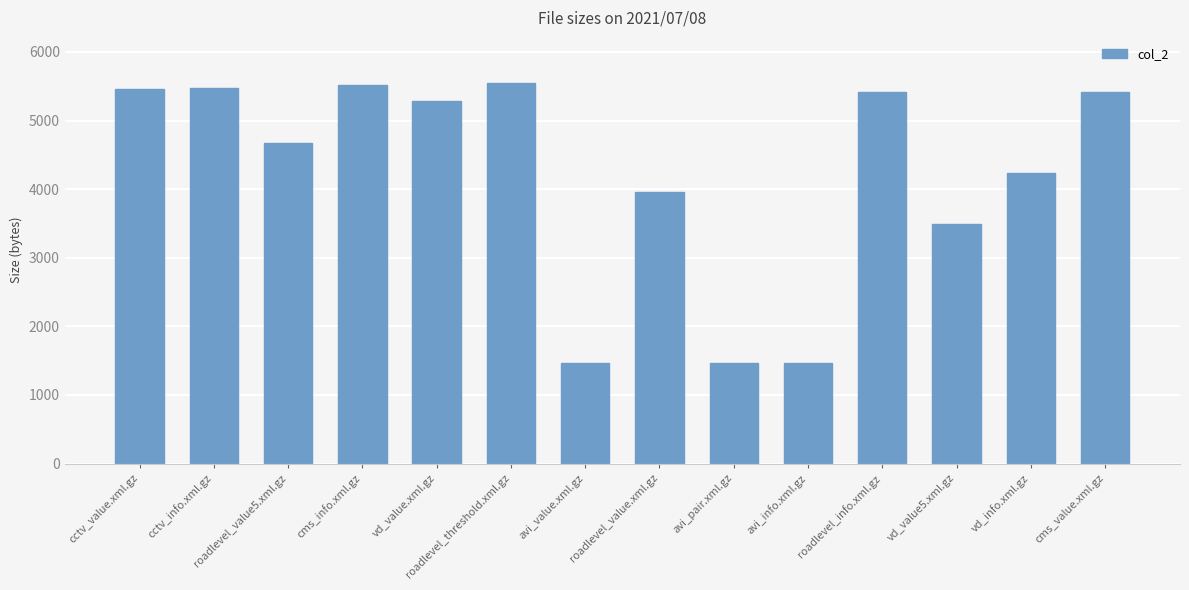

What is the label of the 5th bar from the left?

vd_value.xml.gz